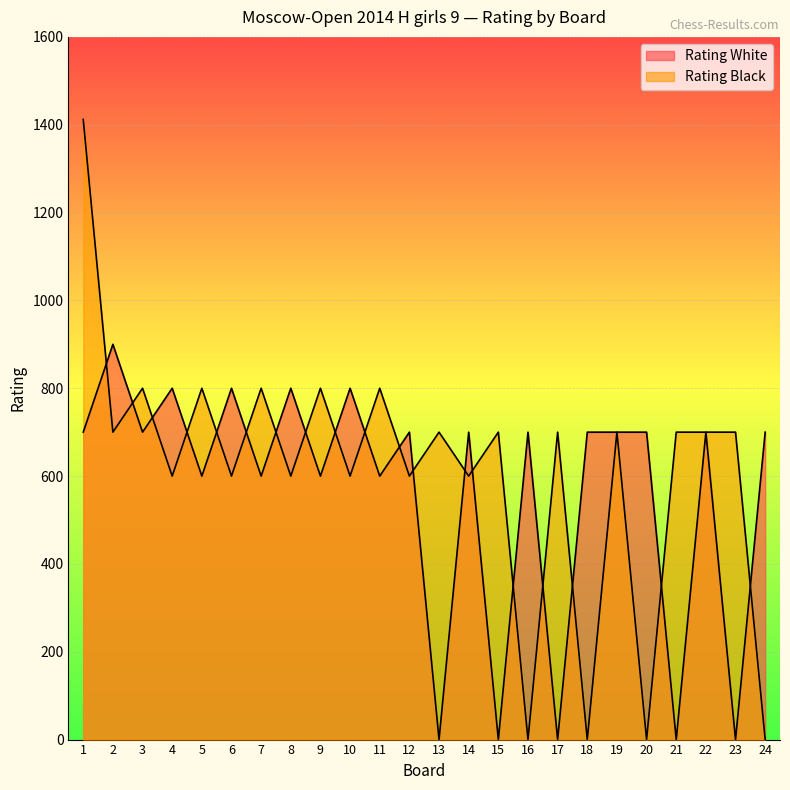

True or false: Rating White has a value of 1143 at 18.

False